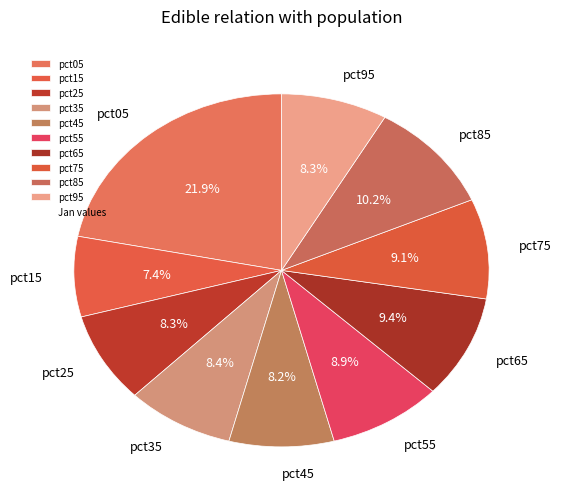

The pct25 slice represents 8% of the pie. True or false?

True